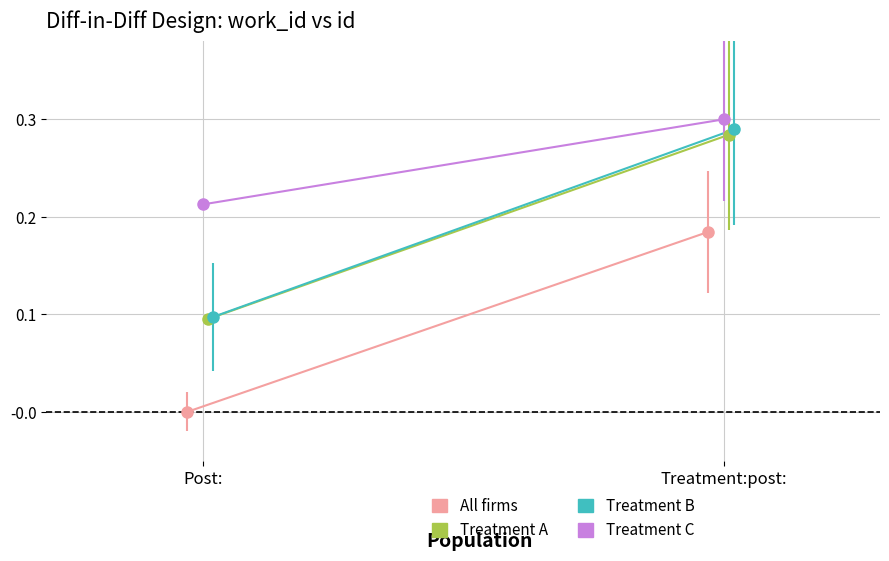

What is the label of the 1st point from the right?

Treatment:post: